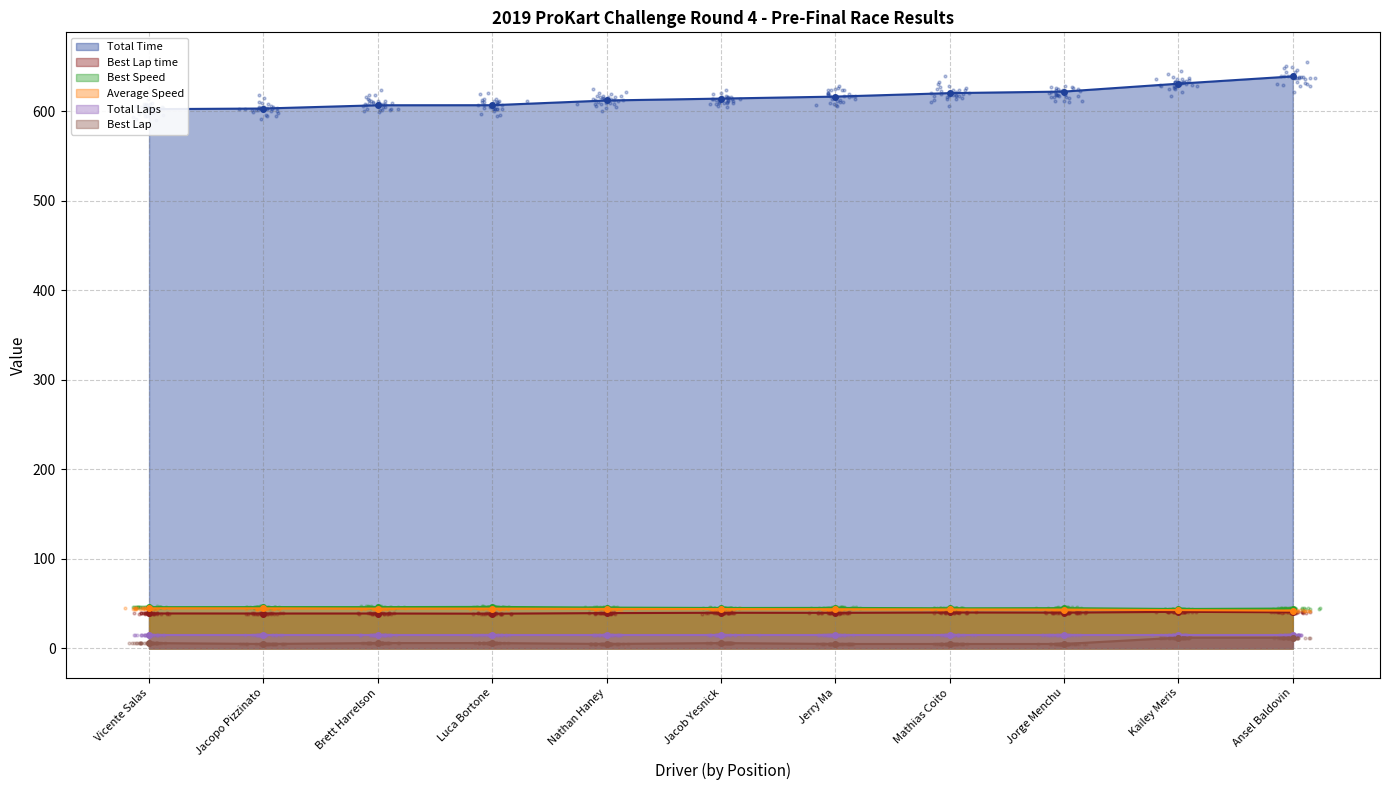

Which series has the widest spread of Y values?

Total Time